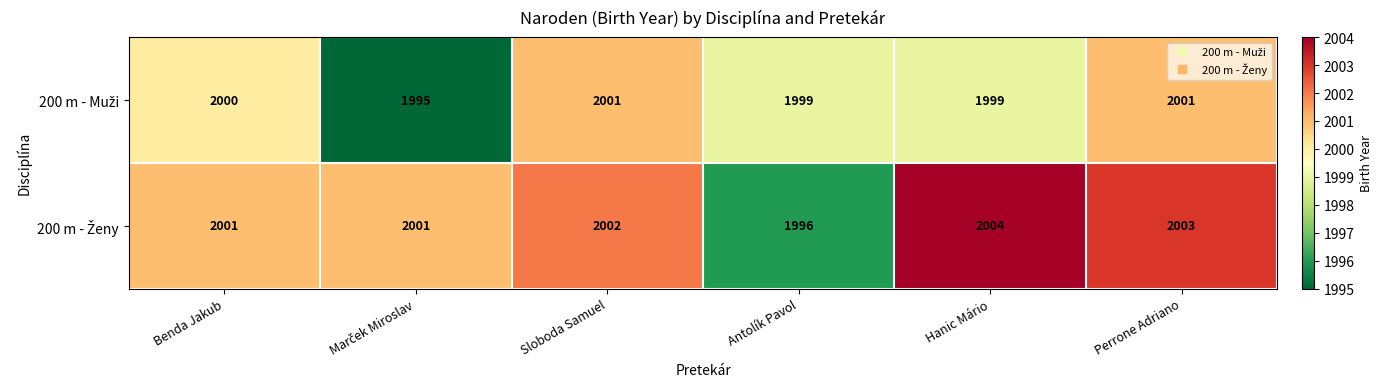

Count the number of data series in this chart.

2